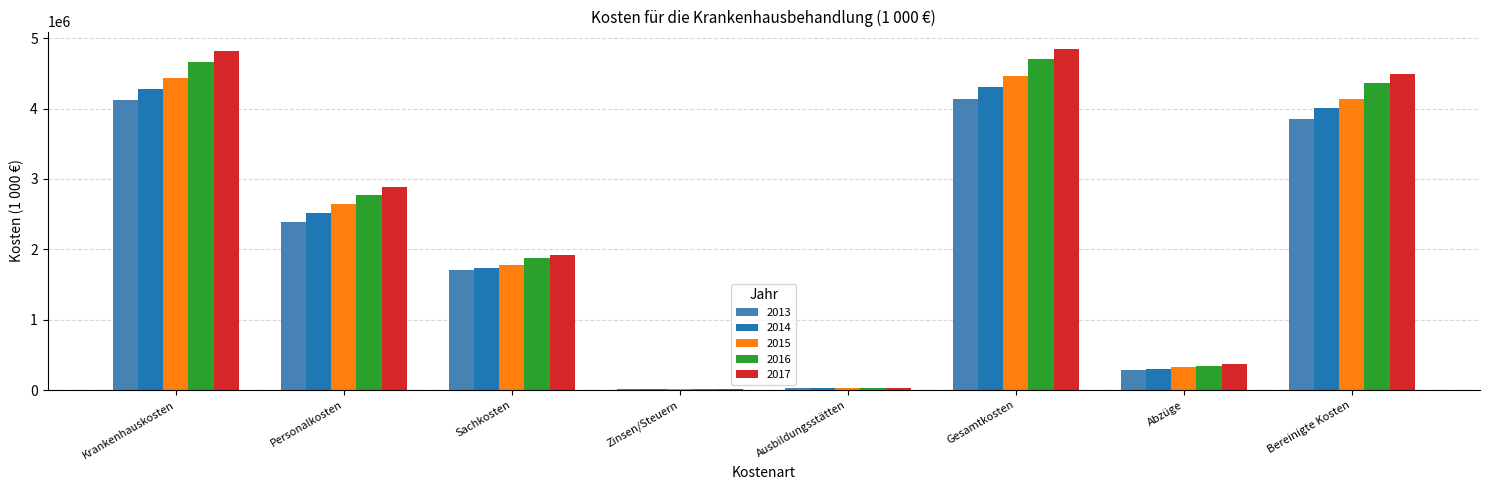

The value of 2015 at Krankenhauskosten is 1389280.5. True or false?

False